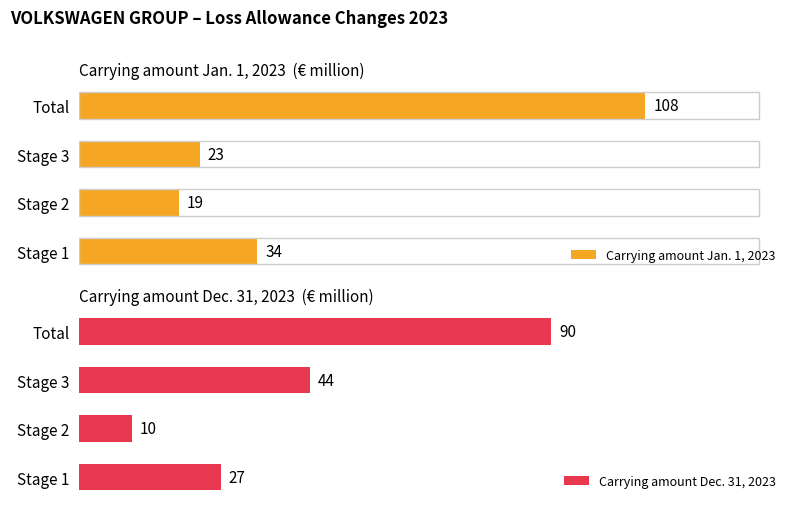

List the labels in order of Carrying amount Dec. 31, 2023 value, smallest first.

Stage 2, Stage 1, Stage 3, Total